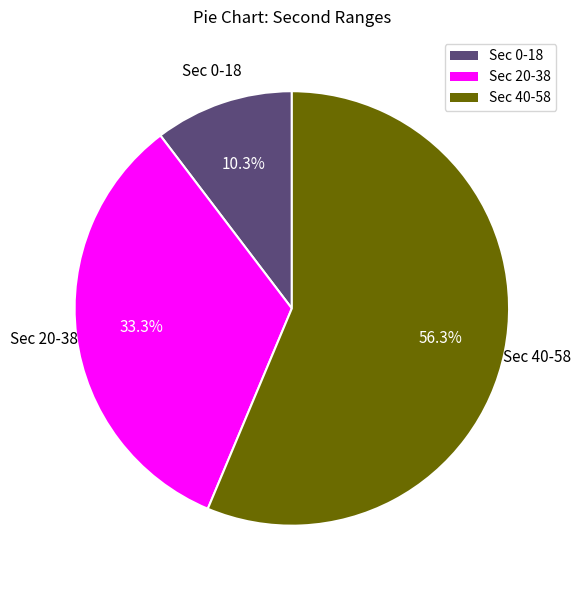

Is there any slice that represents more than half of the pie?

Yes